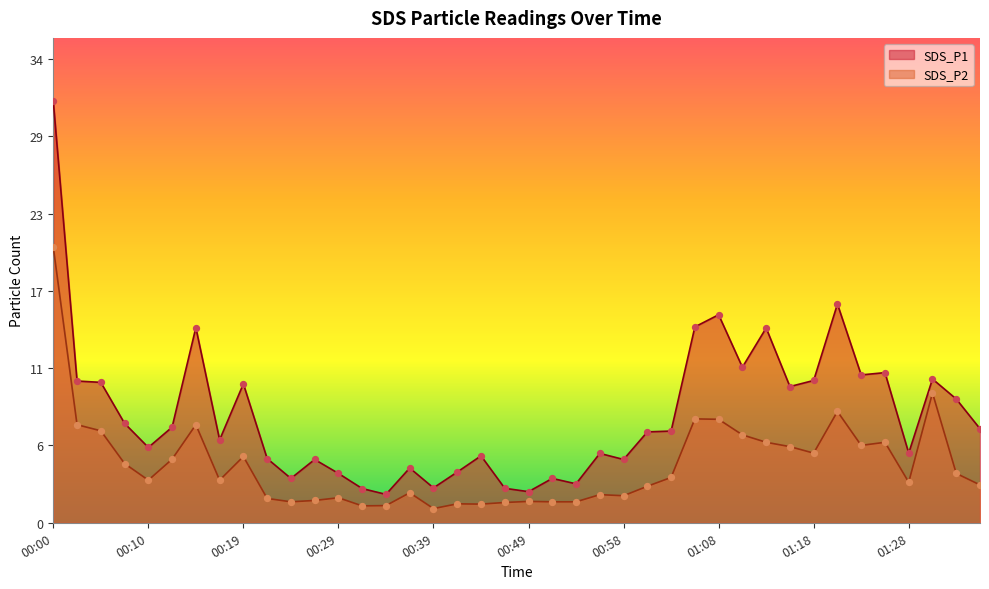

Which series has the largest Y range (max minus min)?

SDS_P1